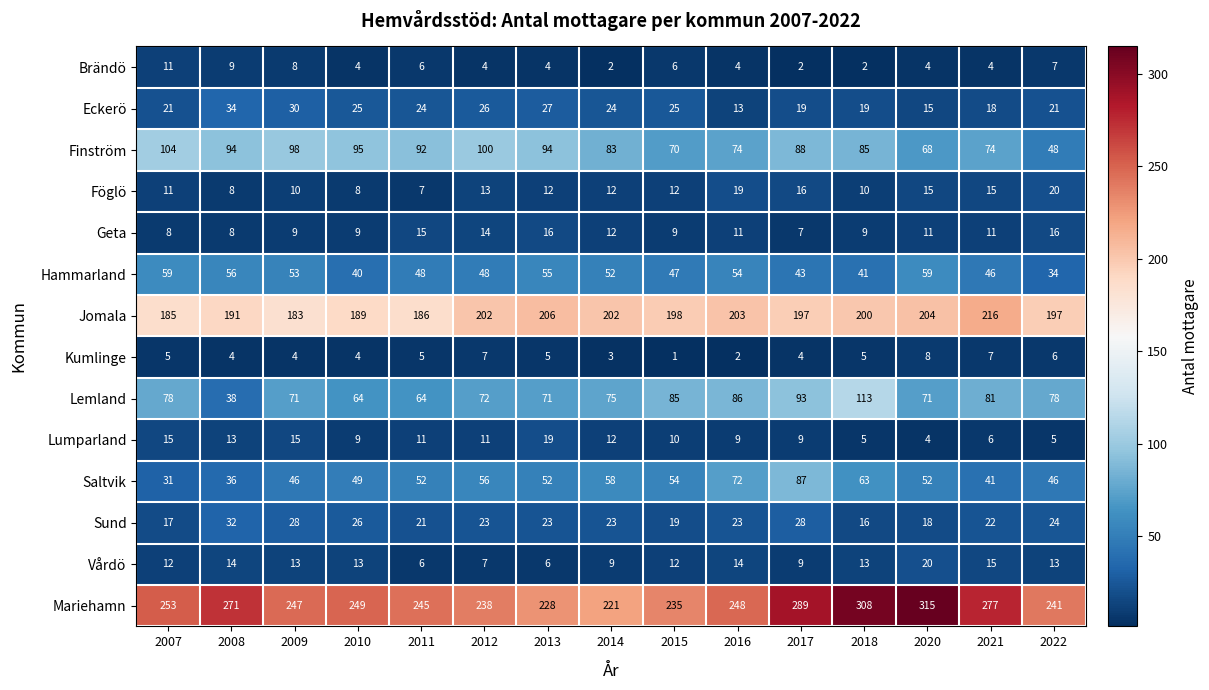

What is the lowest value of the Lemland series?

38